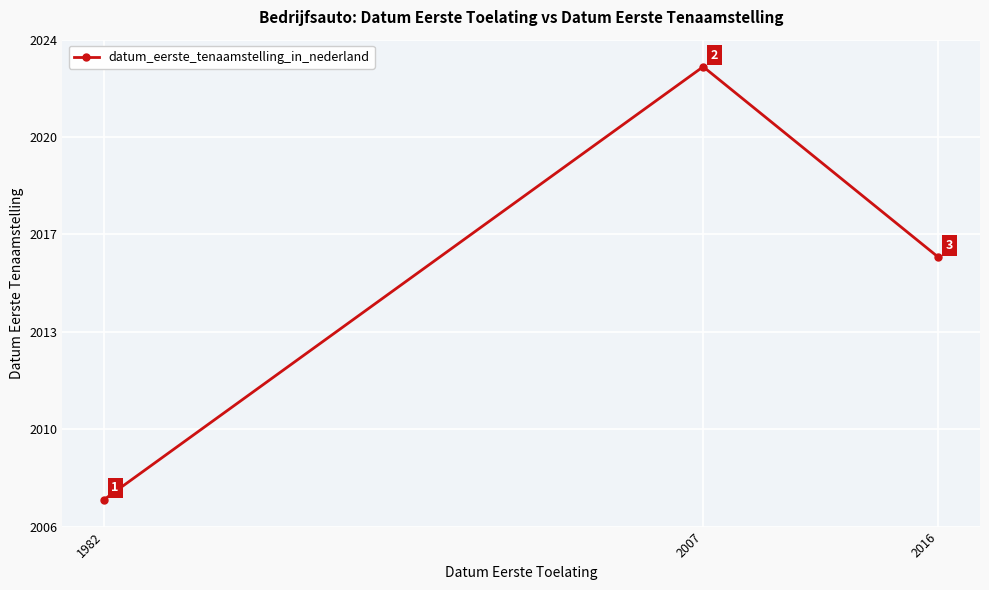

What is the minimum value shown in the chart?

2007.5